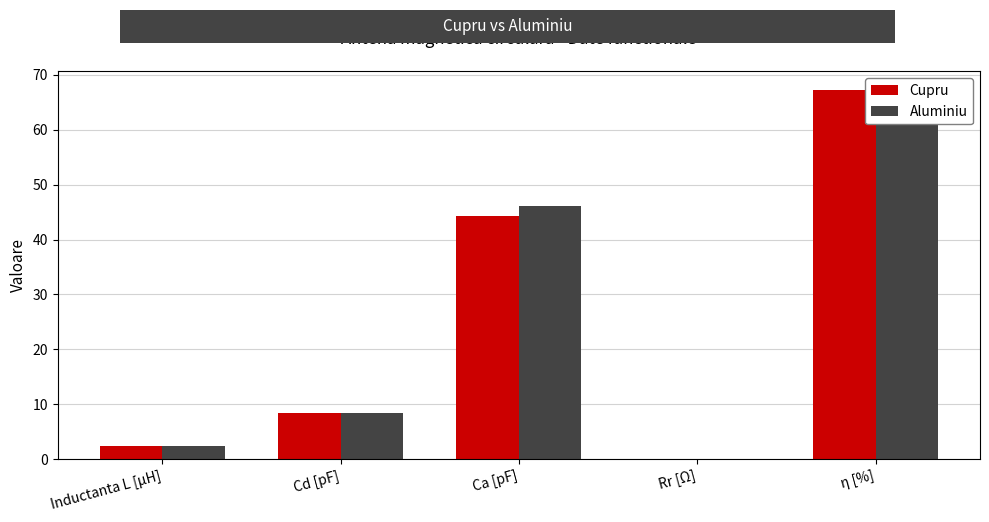

Count the number of data series in this chart.

2